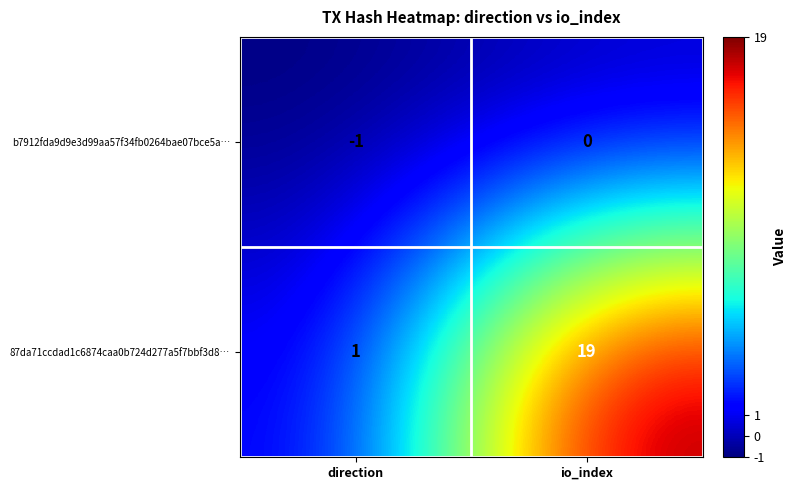

The value of b7912fda9d9e3d99aa57f34fb0264bae07bce5a… at io_index is 0. True or false?

True